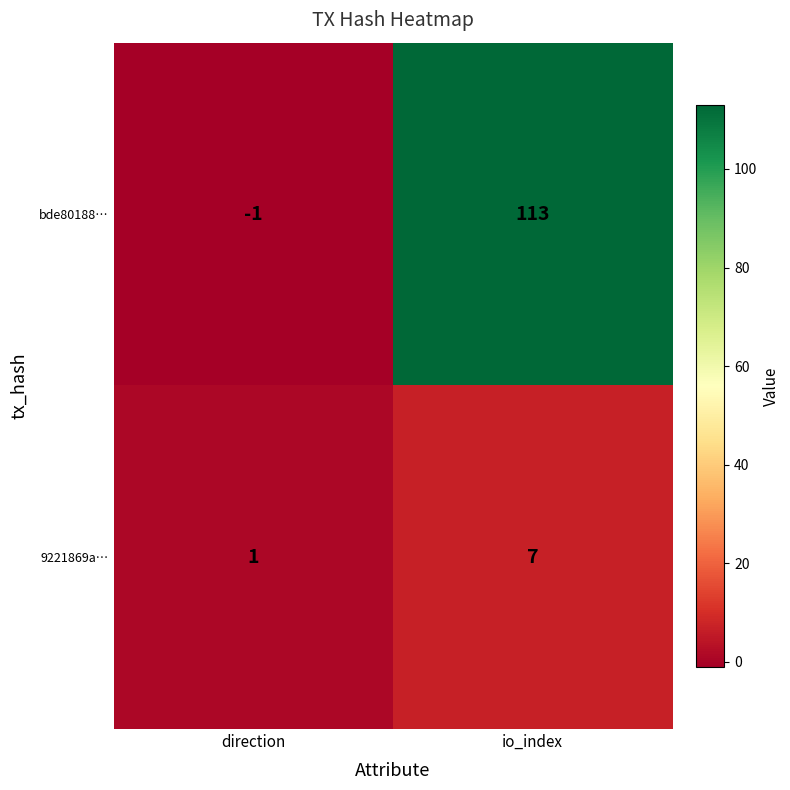

Reading left to right, transcribe all the data shown in this chart.

bde80188…: -1	113
9221869a…: 1	7